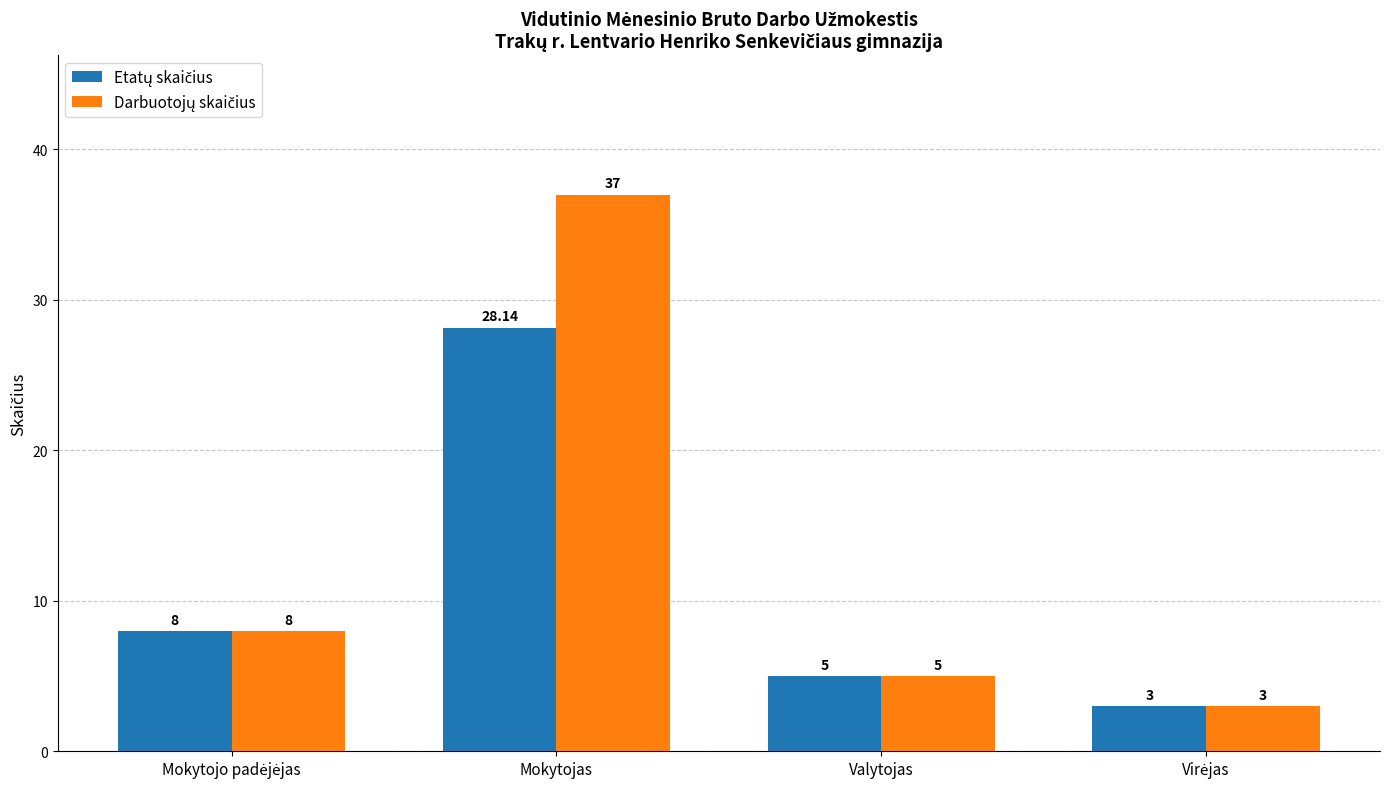

At which category is the sum across all series the highest?

Mokytojas